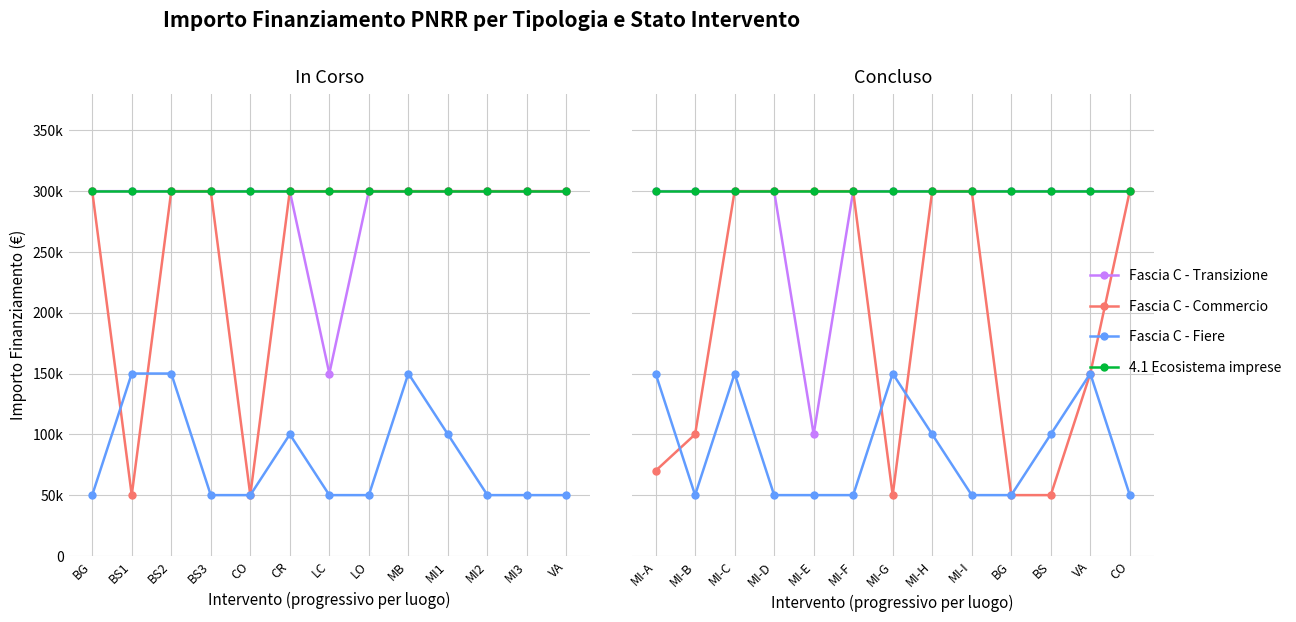

What is the average value of the Fascia C - Commercio series?

197692